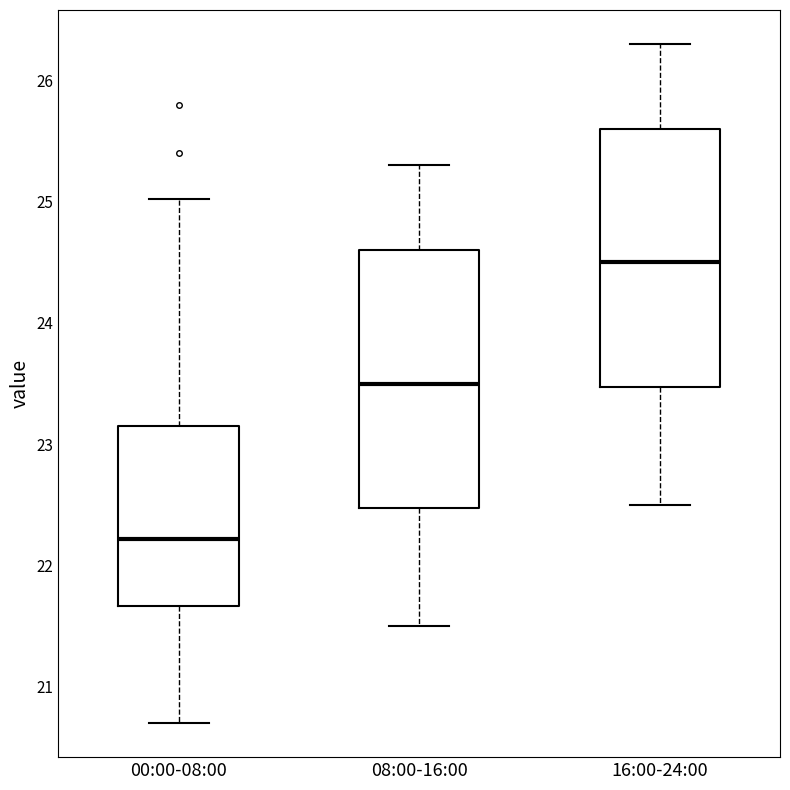

Where is the lower edge of the box for 00:00-08:00 on the y-axis? The values are not printed on the chart, so give them approximately, as read against the axis.

21.7